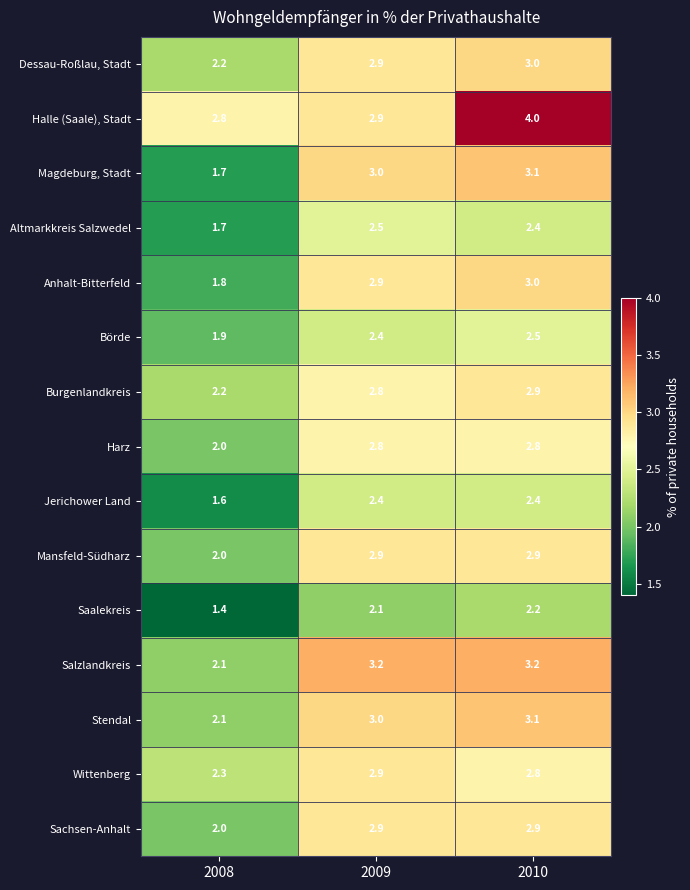

Is it true that Saalekreis equals 2.2 at 2010?

True